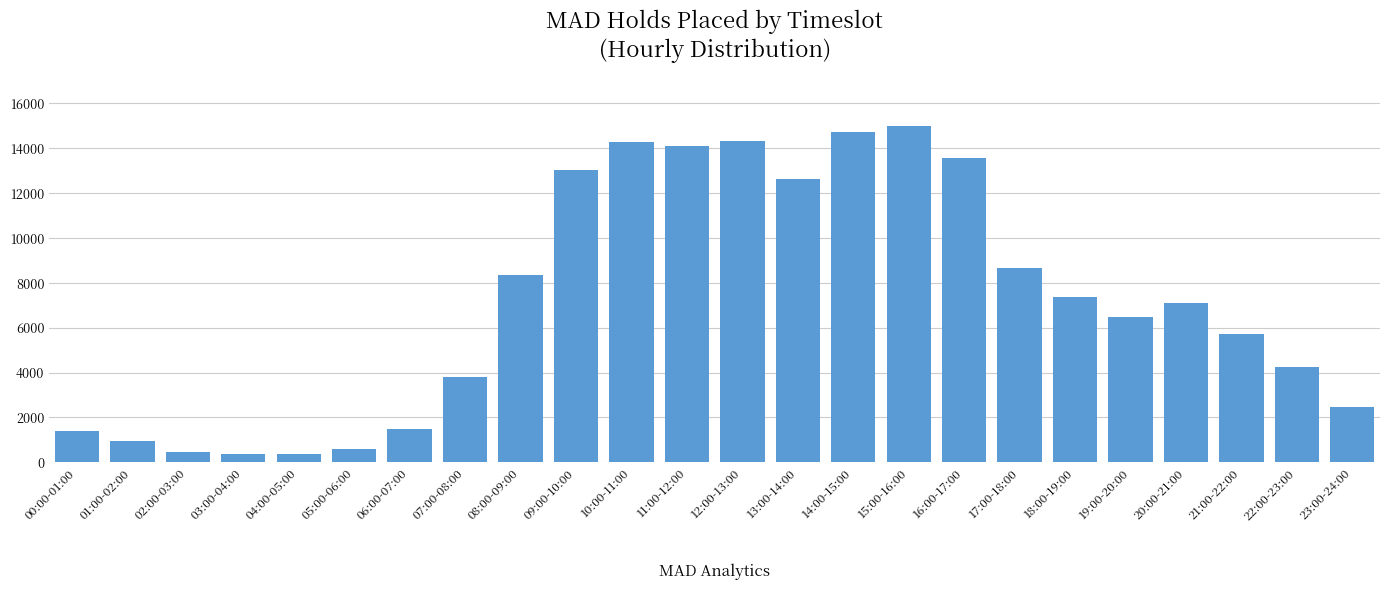

What is the difference between the values at 11:00-12:00 and 22:00-23:00?

9847